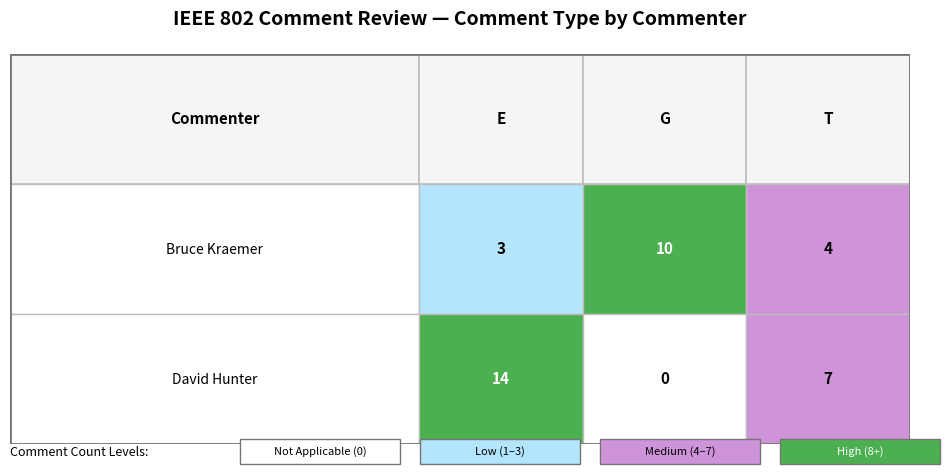

What is the maximum value for David Hunter?

14